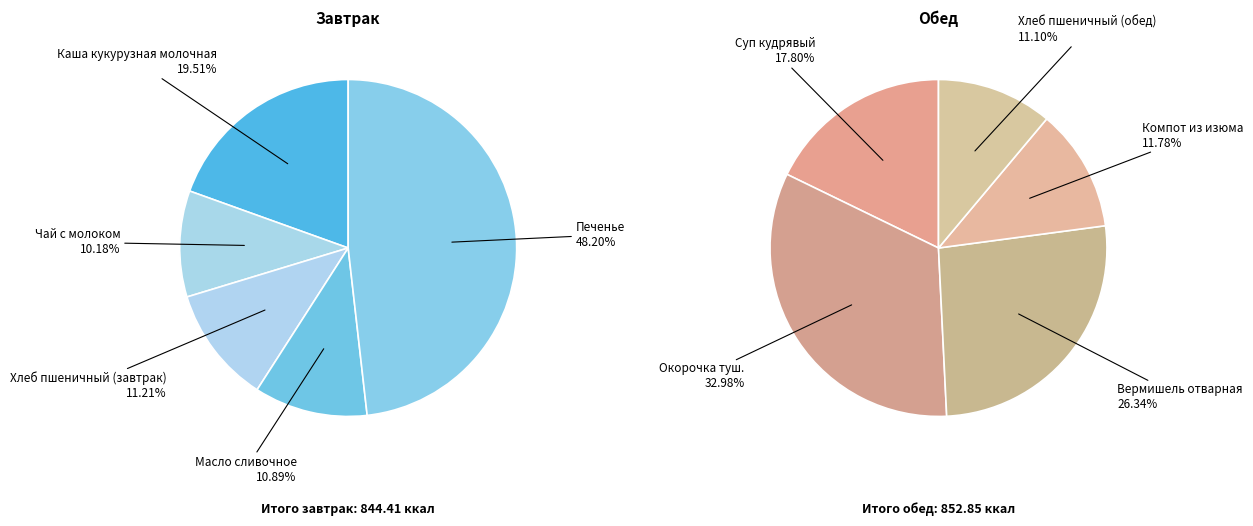

Which category has the biggest portion of the pie?

Печенье